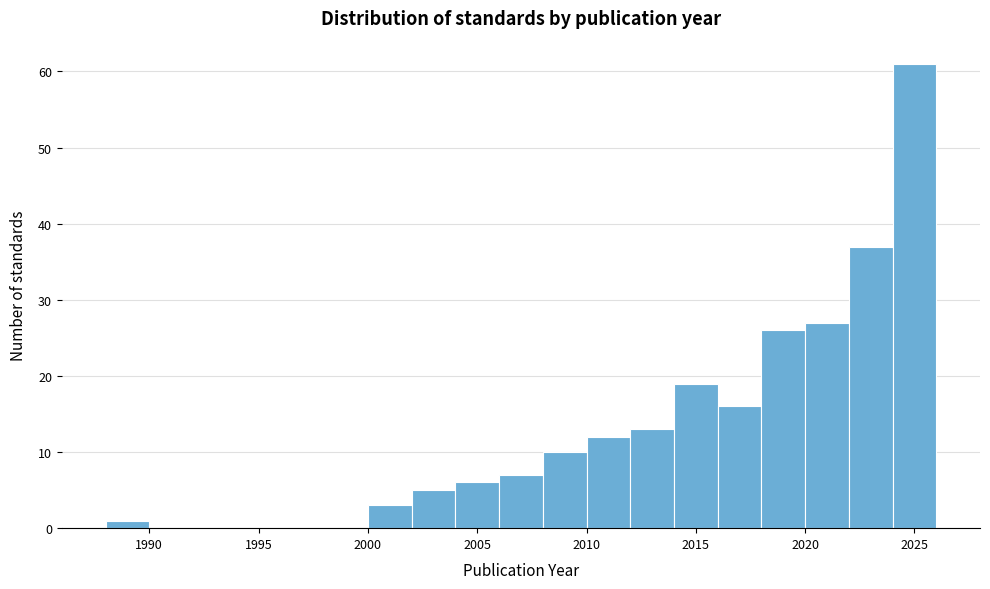

Reading left to right, transcribe this chart: for each bar, give the range it covers on the x-axis and its height. The values are not printed on the chart, so give them approximately, as read against the axis.

1988 to 1990: 1
1990 to 1992: 0
1992 to 1994: 0
1994 to 1996: 0
1996 to 1998: 0
1998 to 2000: 0
2000 to 2002: 3
2002 to 2004: 5
2004 to 2006: 6
2006 to 2008: 7
2008 to 2010: 10
2010 to 2012: 12
2012 to 2014: 13
2014 to 2016: 19
2016 to 2018: 16
2018 to 2020: 26
2020 to 2022: 27
2022 to 2024: 37
2024 to 2026: 61